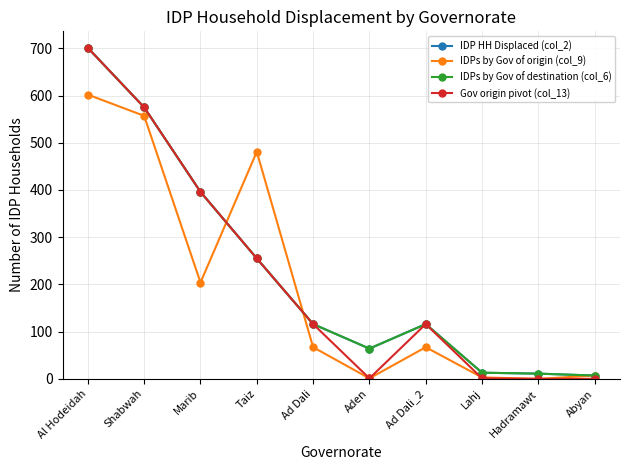

Which series has the widest spread of values?

Gov origin pivot (col_13)